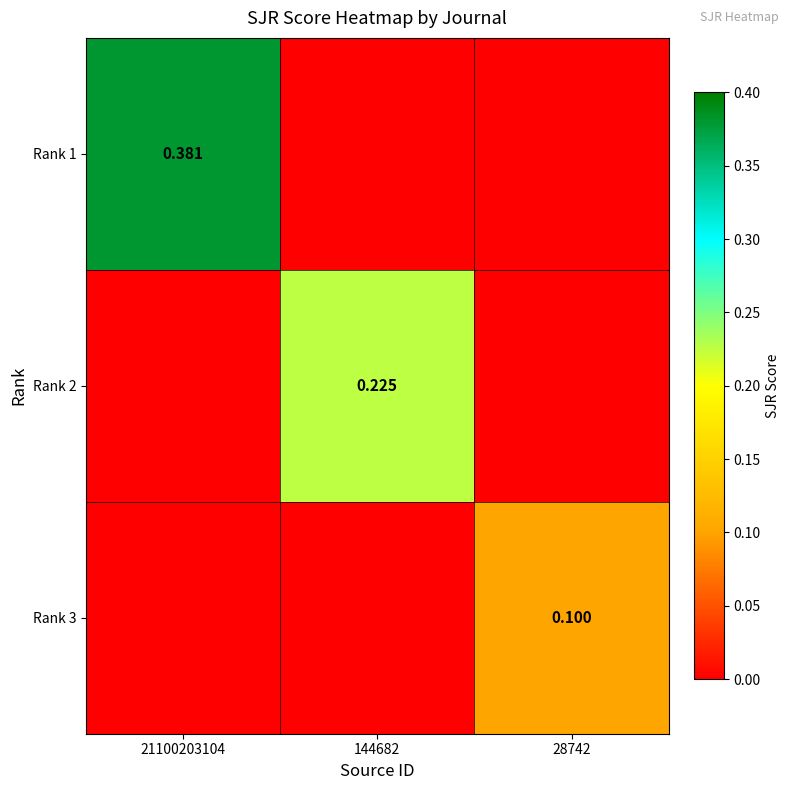

At 28742, list the series in order from largest to smallest.

Rank 3, Rank 1, Rank 2